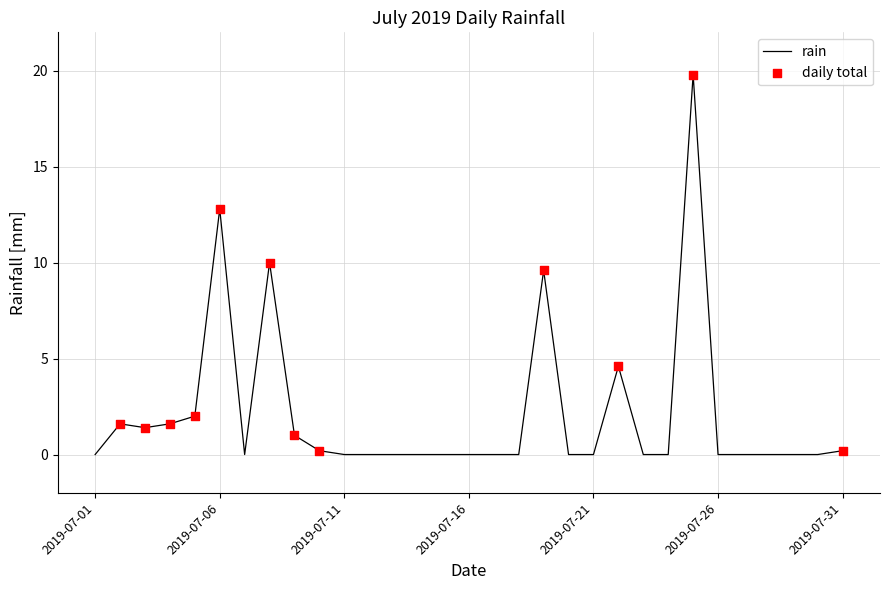

What is the difference between the maximum and minimum values?

19.8